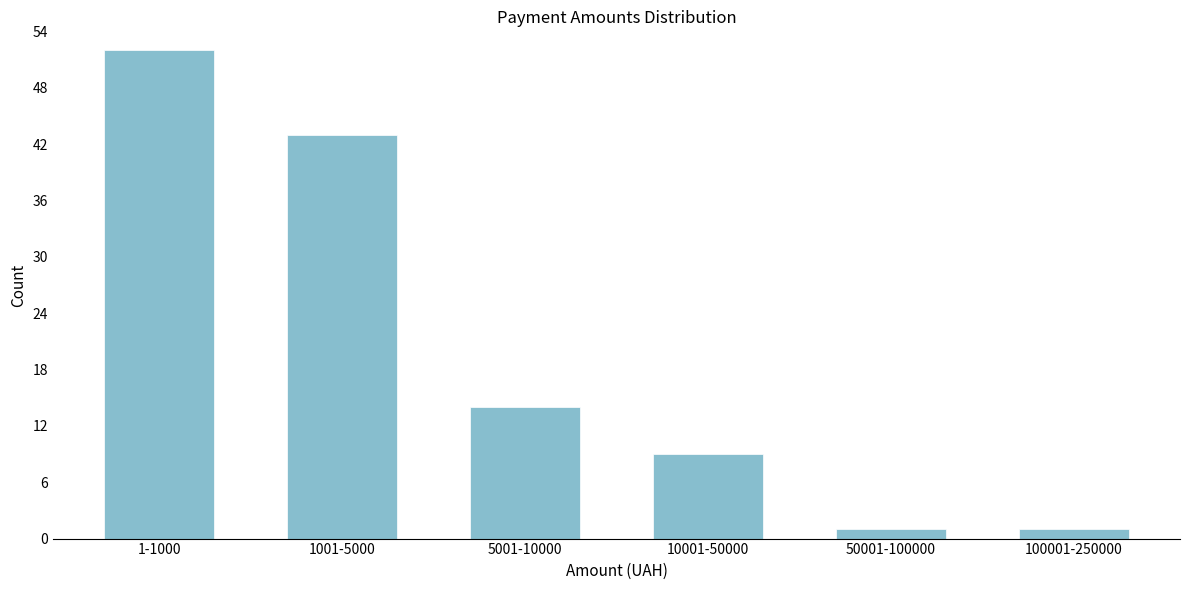

Reading right to left, list all the values displayed in this chart.

1	1	9	14	43	52